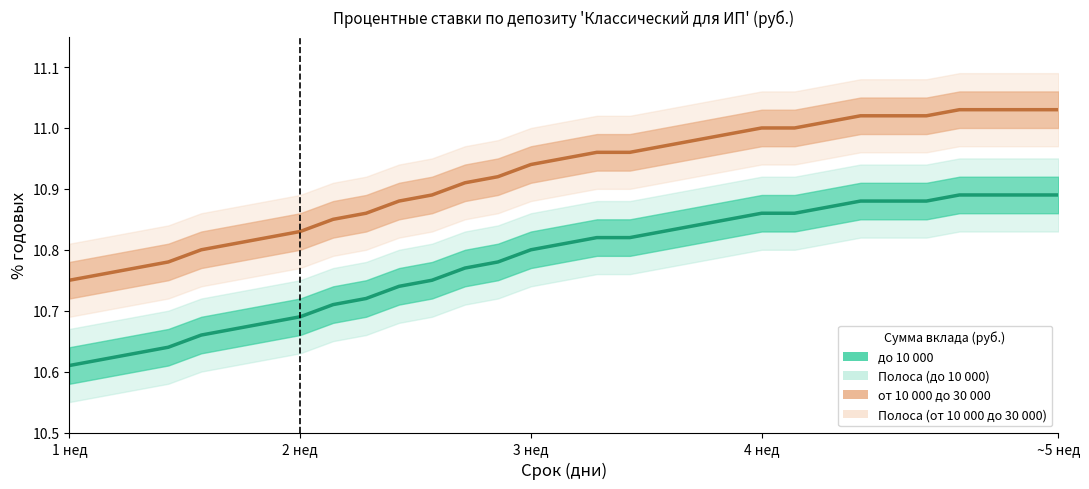

How many lines are shown in the chart?

2